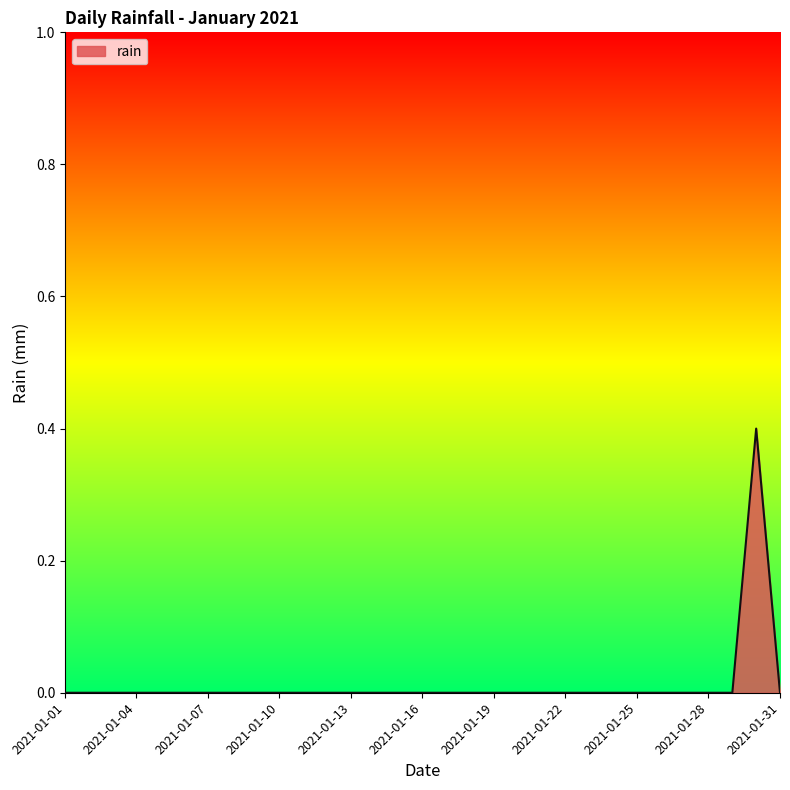

What is the difference between the maximum and minimum values?

0.4